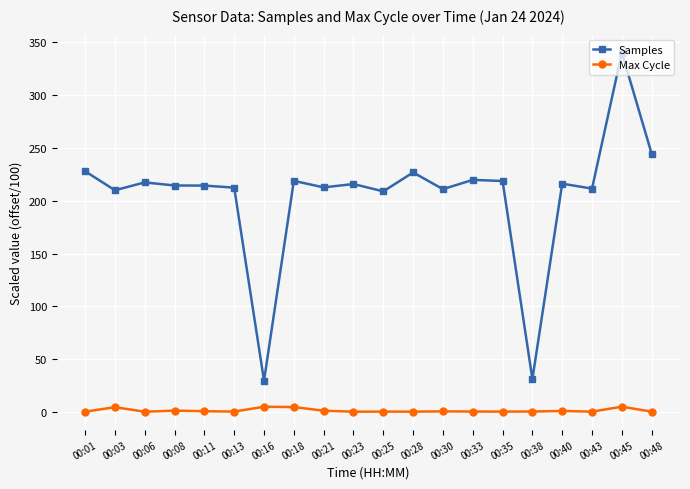

Is it true that Samples equals 218.6 at 00:35?

True